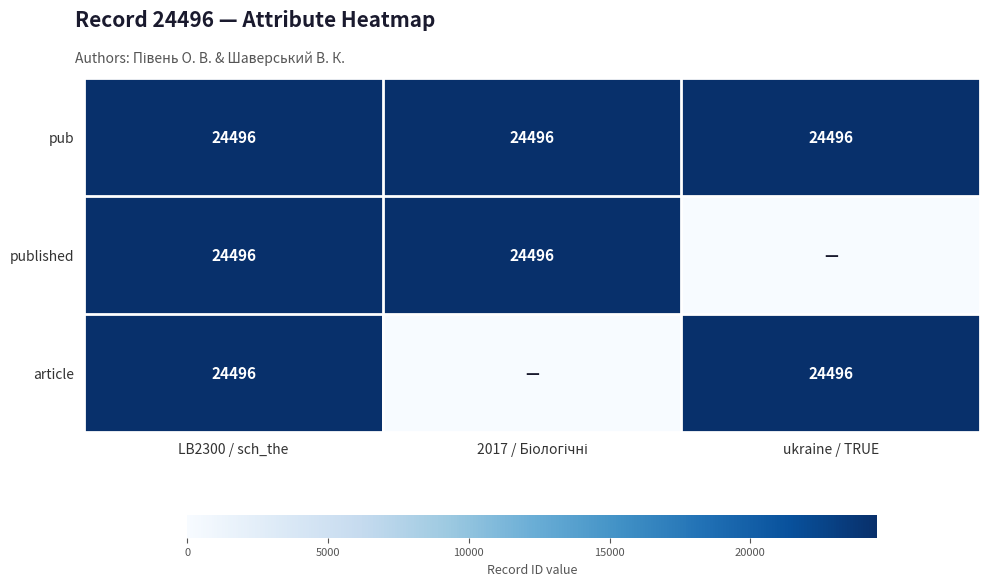

What is the total value across all series at LB2300 / sch_the?

73488